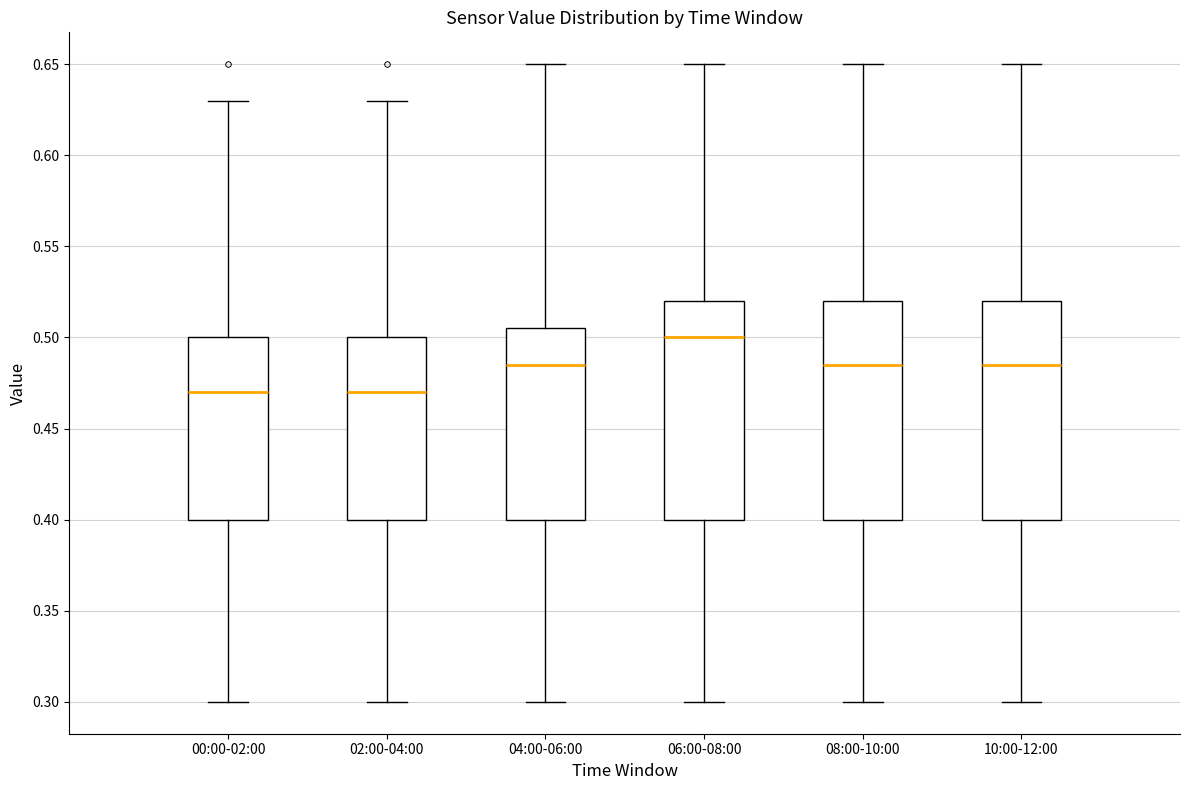

Reading left to right, read every box against the y-axis: the position of its median line, the range the box covers, and the ends of its whiskers. The values are not printed on the chart, so give them approximately, as read against the axis.

00:00-02:00: median 0.470, box 0.400 to 0.500, whiskers 0.300 to 0.630
02:00-04:00: median 0.470, box 0.400 to 0.500, whiskers 0.300 to 0.630
04:00-06:00: median 0.485, box 0.400 to 0.505, whiskers 0.300 to 0.650
06:00-08:00: median 0.500, box 0.400 to 0.520, whiskers 0.300 to 0.650
08:00-10:00: median 0.485, box 0.400 to 0.520, whiskers 0.300 to 0.650
10:00-12:00: median 0.485, box 0.400 to 0.520, whiskers 0.300 to 0.650